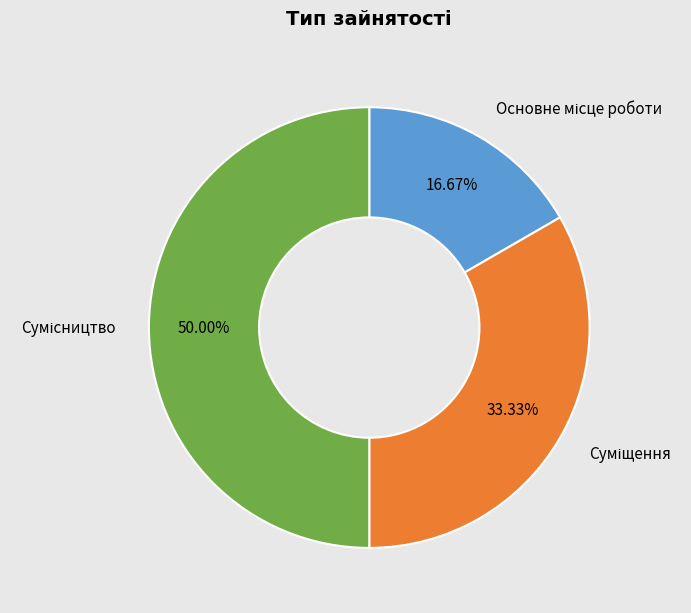

What is the largest slice in the pie chart?

Сумісництво